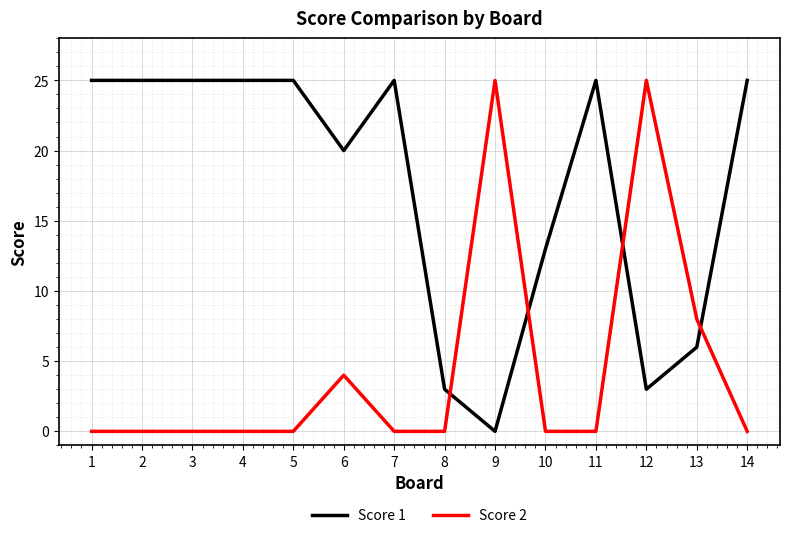

Between 2 and 13, which series saw the biggest shift?

Score 1